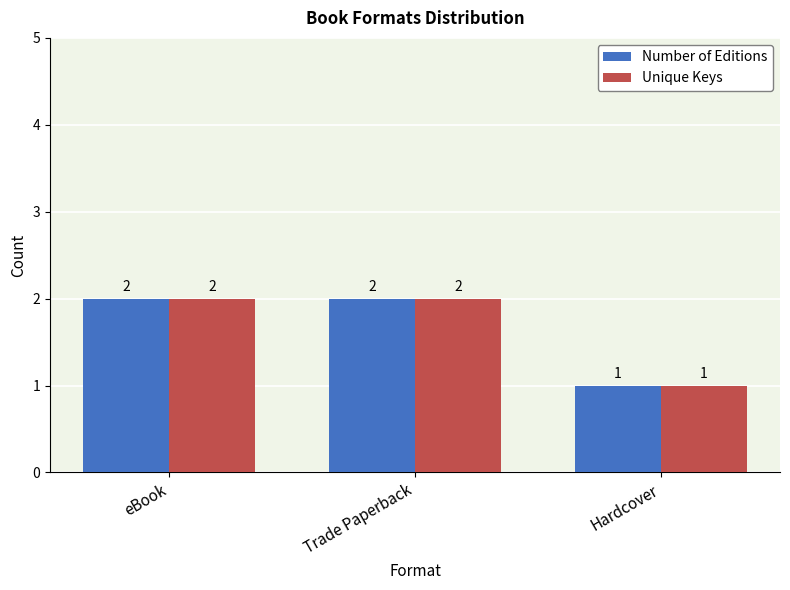

What is the difference between the Number of Editions values at Hardcover and Trade Paperback?

1